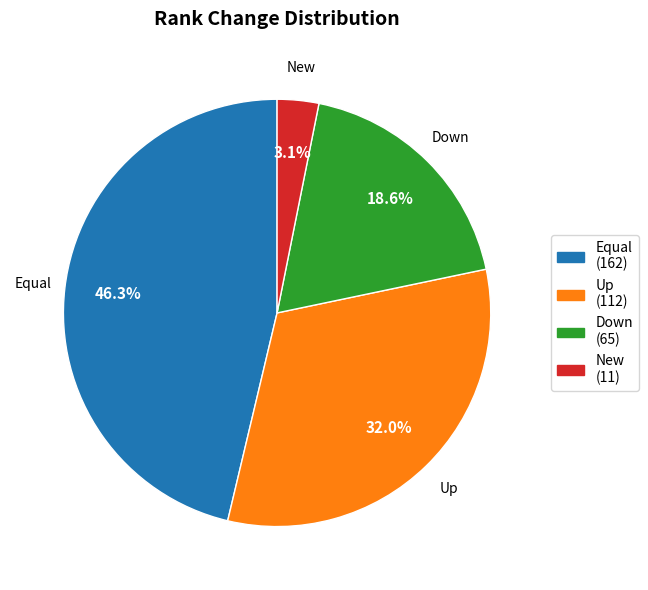

Combined, do Equal and Up account for over 50%?

Yes